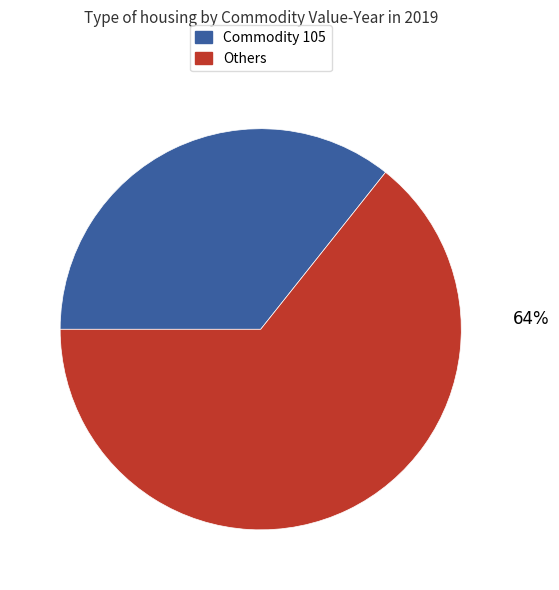

To the nearest percent, what is the average slice percentage?

50%